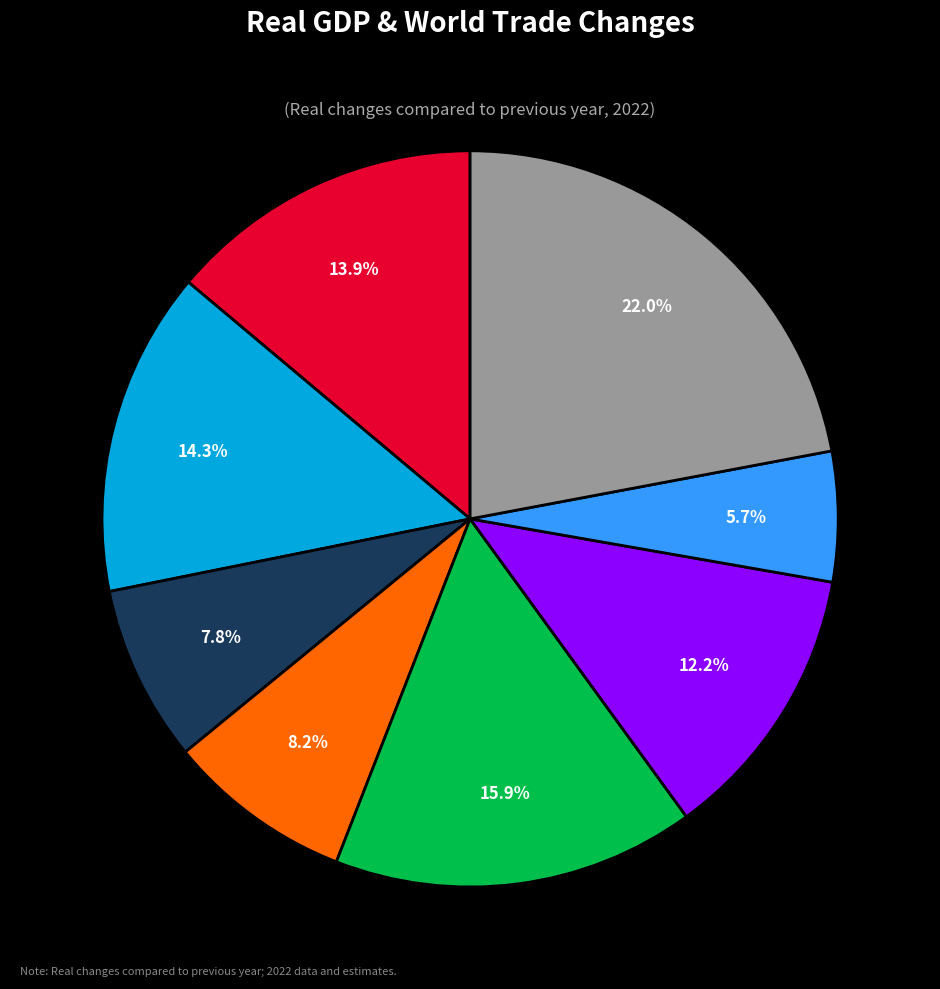

What percentage is the Germany slice, to the nearest percent?

8%